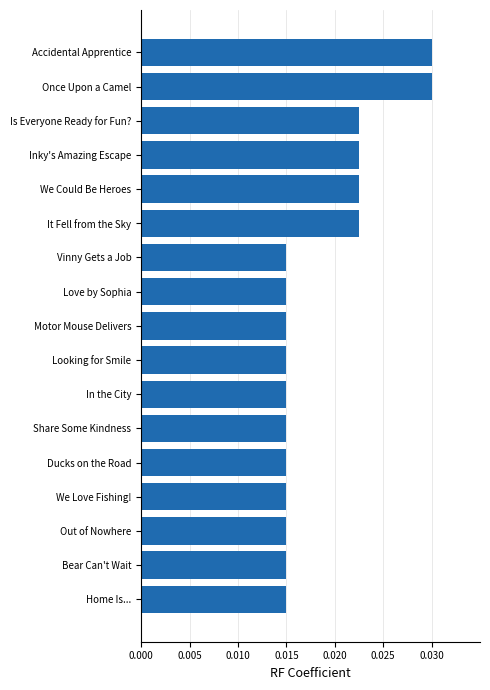

What is the sum of all values?

0.3